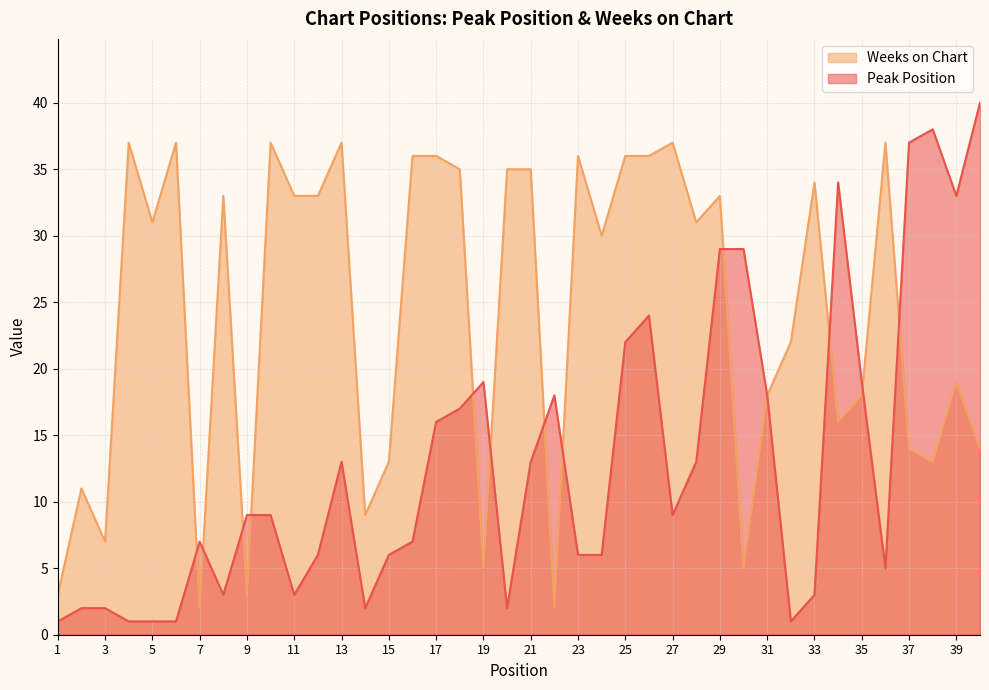

What is the spread (max minus min) of values at 32?

21